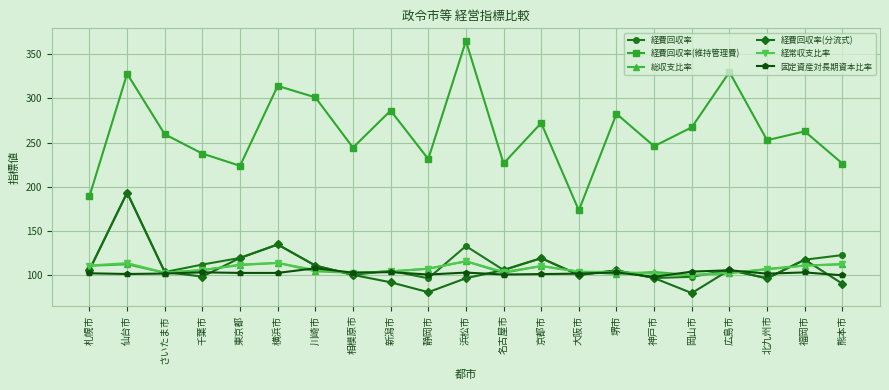

What is the total value across all series at 浜松市?

928.3